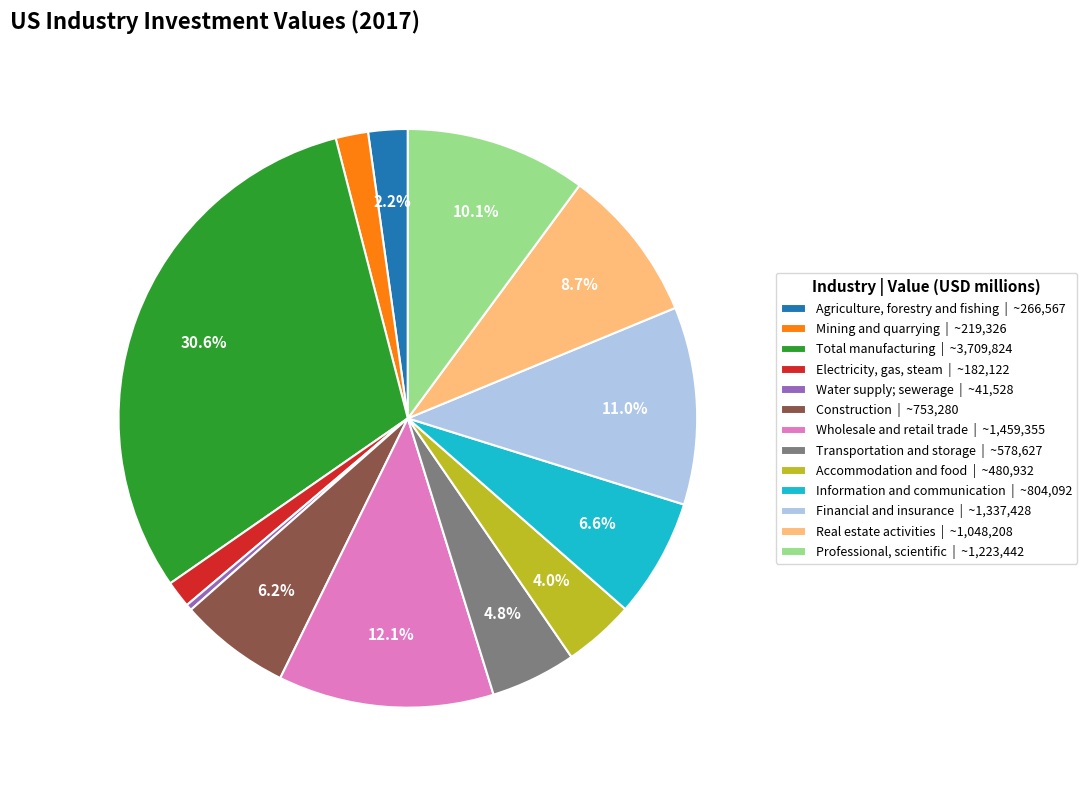

How much of the chart is everything except Real estate activities?

91.3%